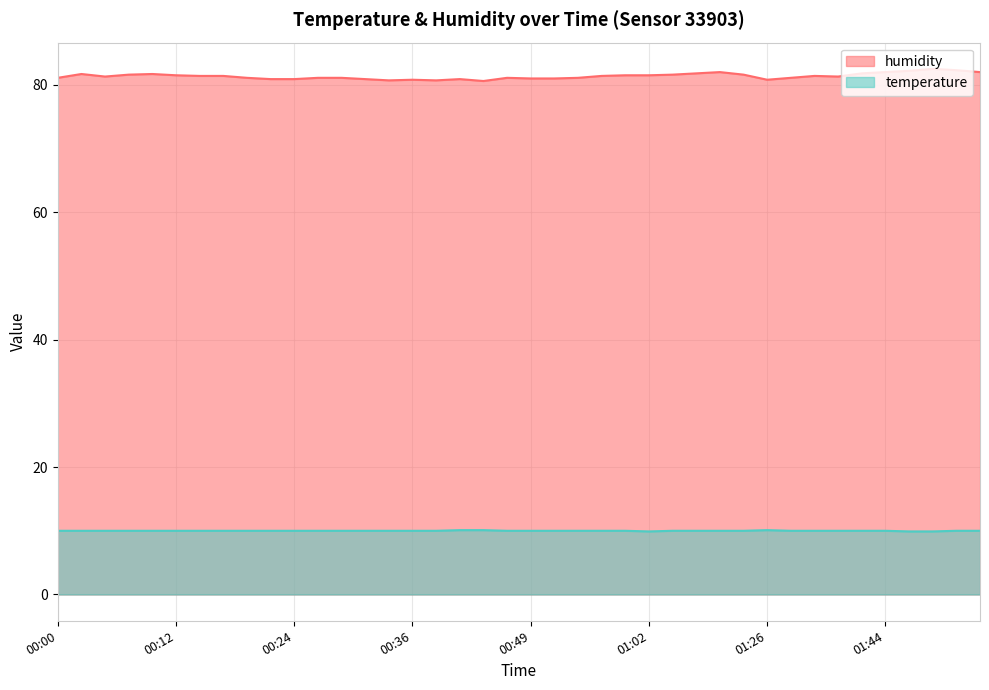

Which series has the largest range (max minus min)?

humidity